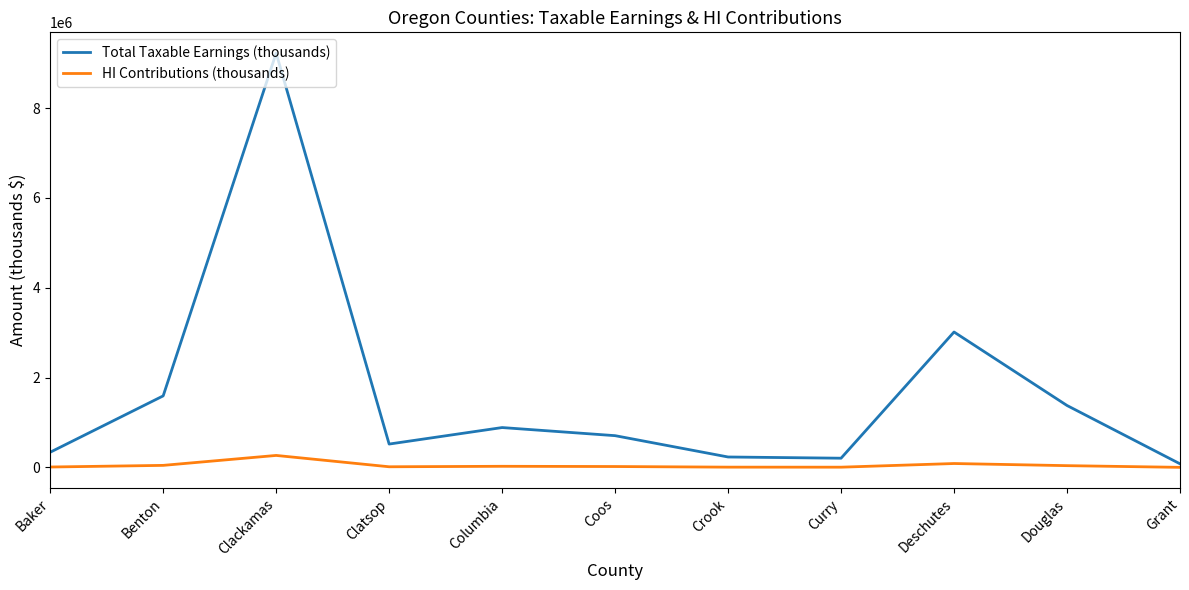

What is the sum of the Total Taxable Earnings (thousands) values at Grant and Coos?

788456